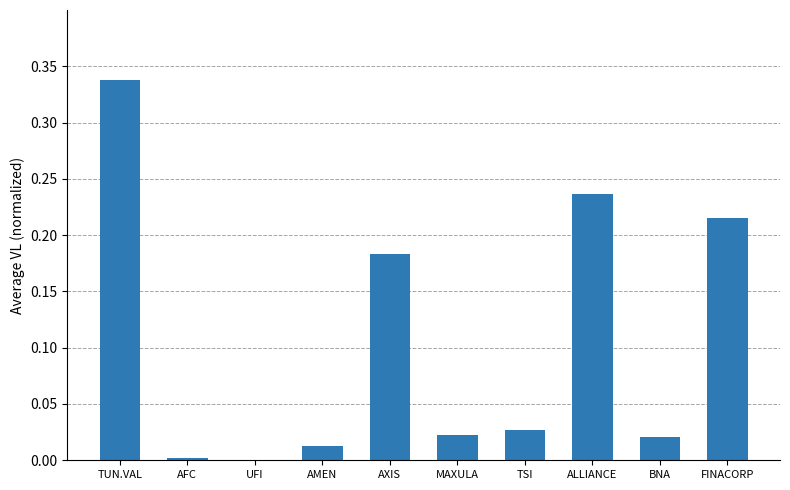

Between AXIS and AFC, which is larger?

AXIS